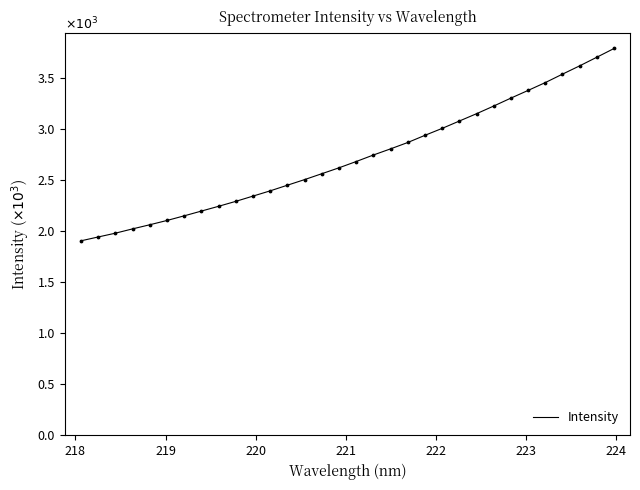

What is the maximum value shown in the chart?

3.8